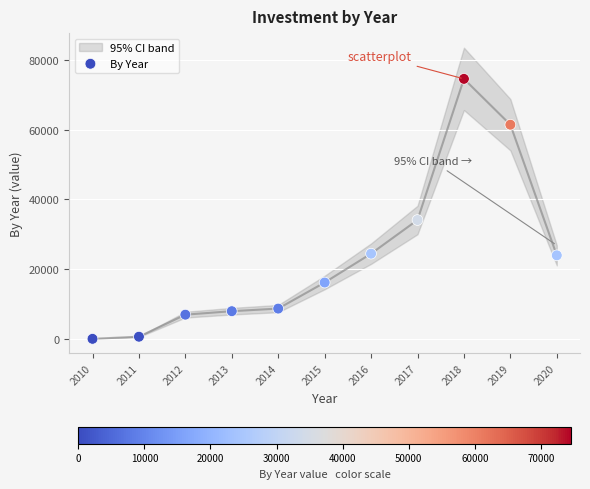

What Y value in the scatter plot is closest to 37266?

34066.0